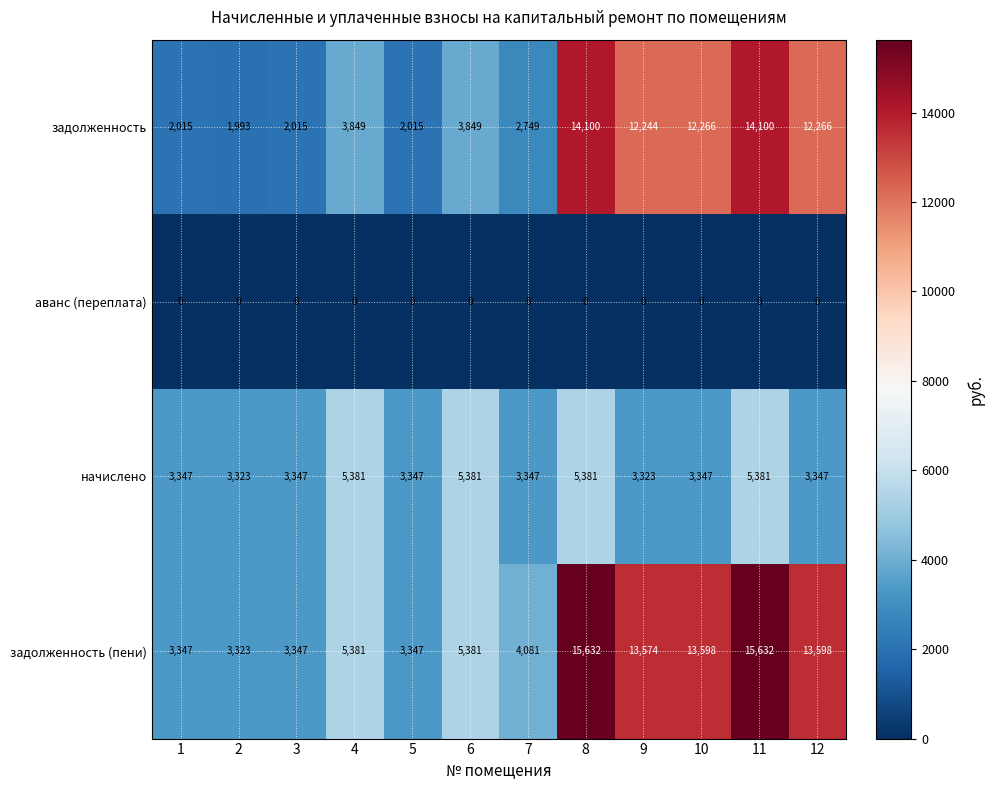

What is the approximate value of начислено at 7?

3347